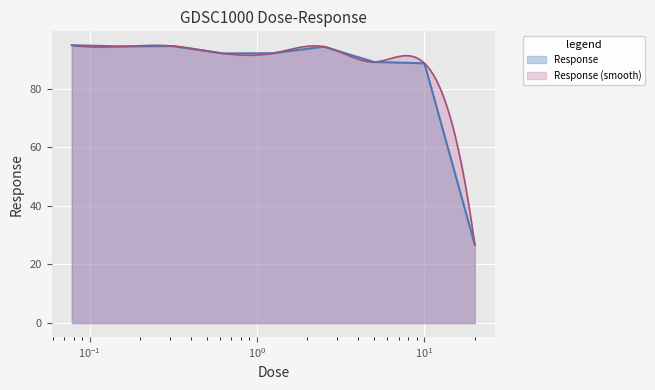

Read the value at 2.5.

94.4